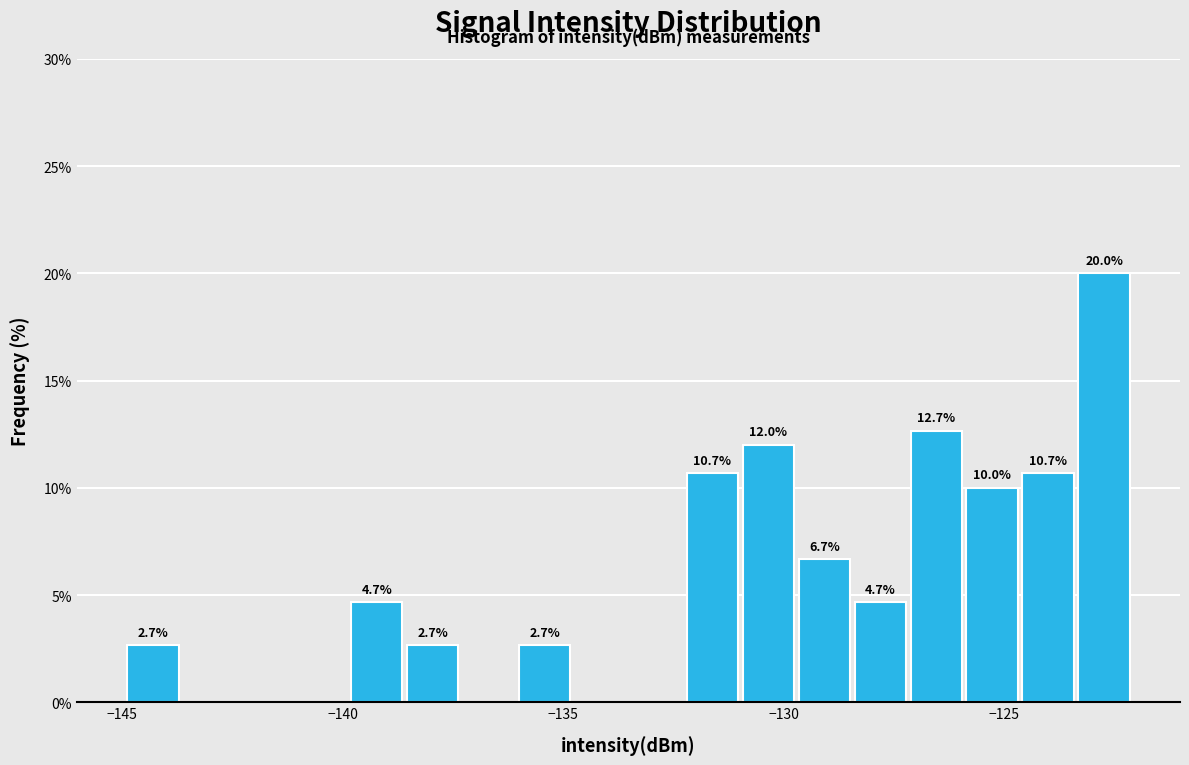

Around what value on the x-axis is the tallest bar? Give the approximate position of its centre, as read against the axis.

-122.5